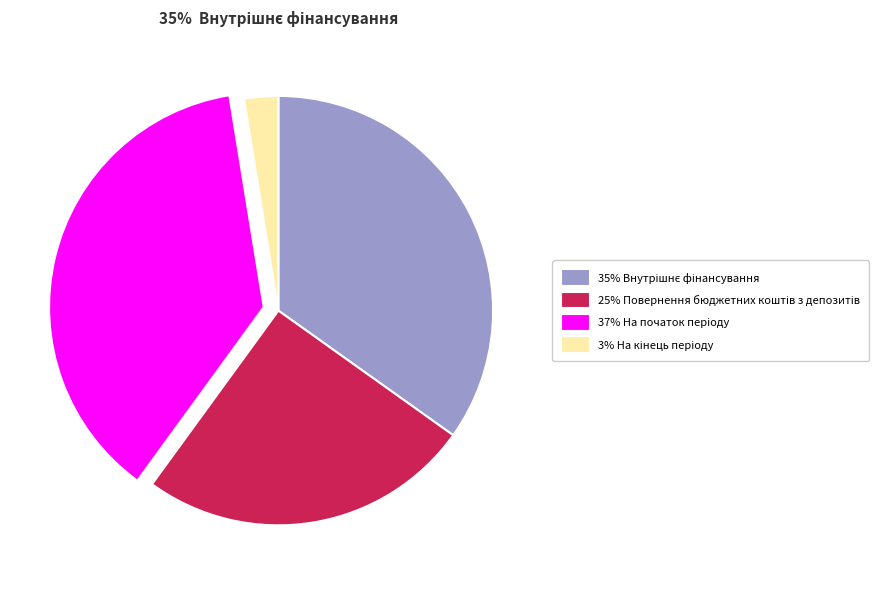

Is there a majority slice in this chart?

No